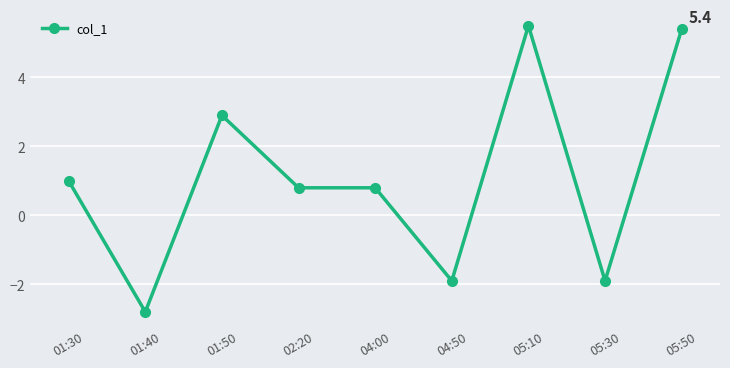

Count the values in the range -1 to 2.

3